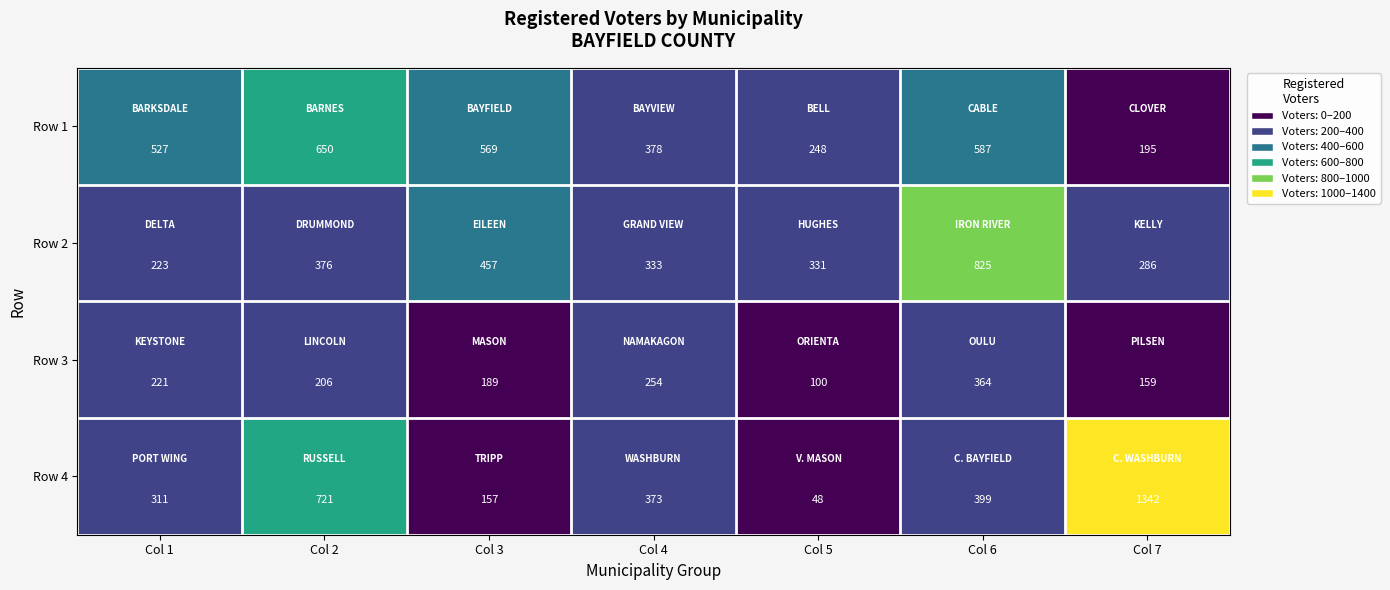

Reading left to right, list all the values displayed in this chart.

Row 1: 527	650	569	378	248	587	195
Row 2: 223	376	457	333	331	825	286
Row 3: 221	206	189	254	100	364	159
Row 4: 311	721	157	373	48	399	1342